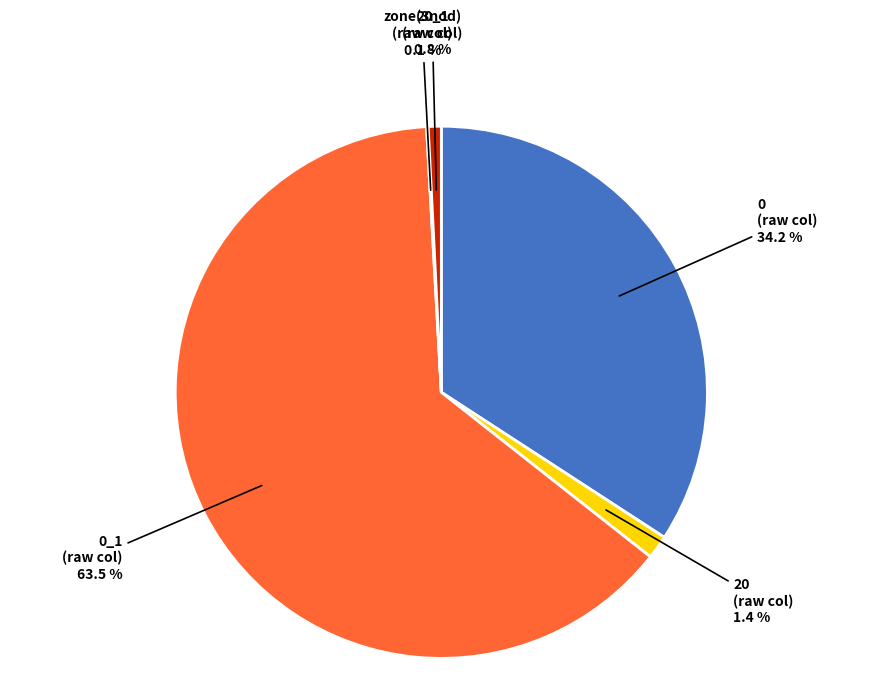

Does any single category account for the majority?

Yes